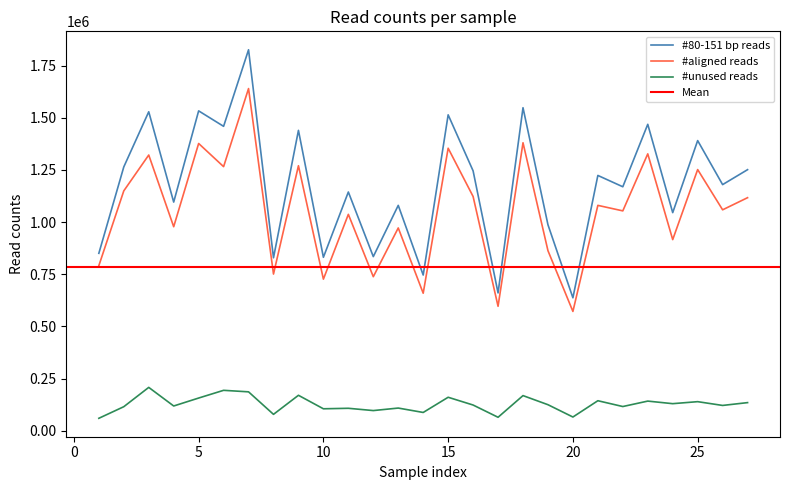

Reading left to right, what are all the values shown in this chart?

#80-151 bp reads: 850262	1264603	1529019	1095972	1533319	1459175	1826357	828904	1439822	831225	1144328	834469	1080226	746121	1514294	1245605	660372	1548468	987315	636995	1223694	1169400	1468878	1045368	1390782	1179736	1251402
#aligned reads: 791053	1149738	1321608	977778	1376981	1265836	1640300	750790	1270317	726427	1037144	738139	971928	658925	1354229	1122777	596282	1380447	862943	571607	1080230	1053797	1327201	916009	1251838	1058882	1117033
#unused reads: 59209	114824	207411	118194	156338	193339	186057	78114	169505	104798	107184	96240	108298	87196	160065	122828	64090	168021	124372	65338	143464	115603	141677	129359	138944	120854	134369